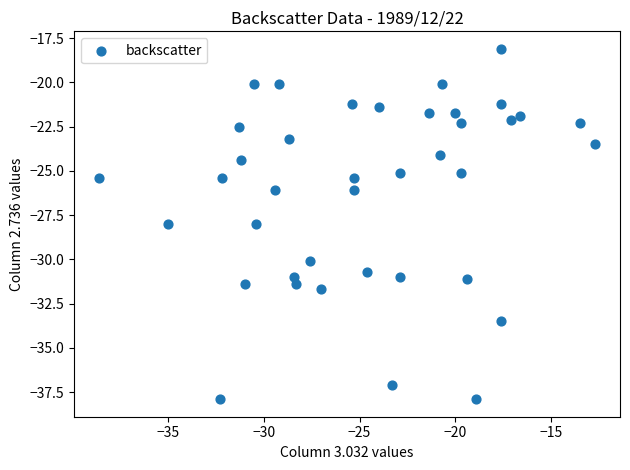

What is the range of X values (max minus min)?

25.9